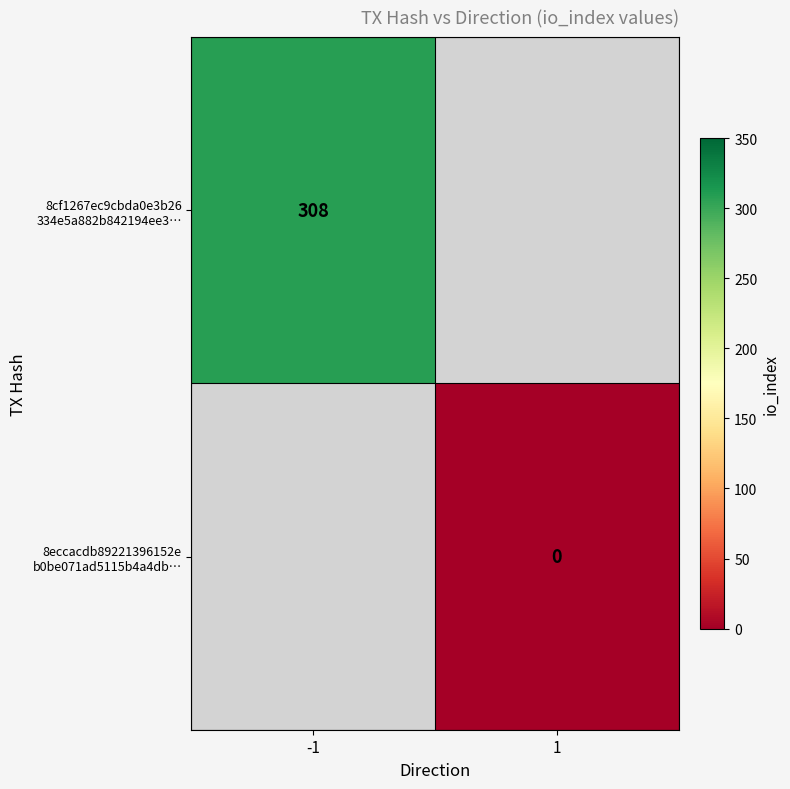

What is the greatest value displayed?

308.0